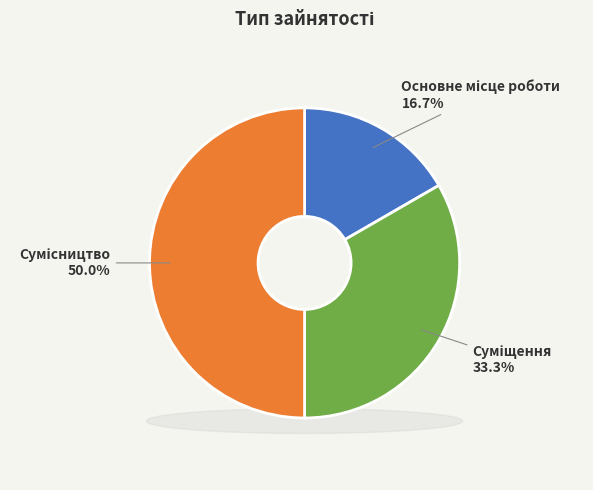

Does Суміщення account for over 50% of the chart?

No